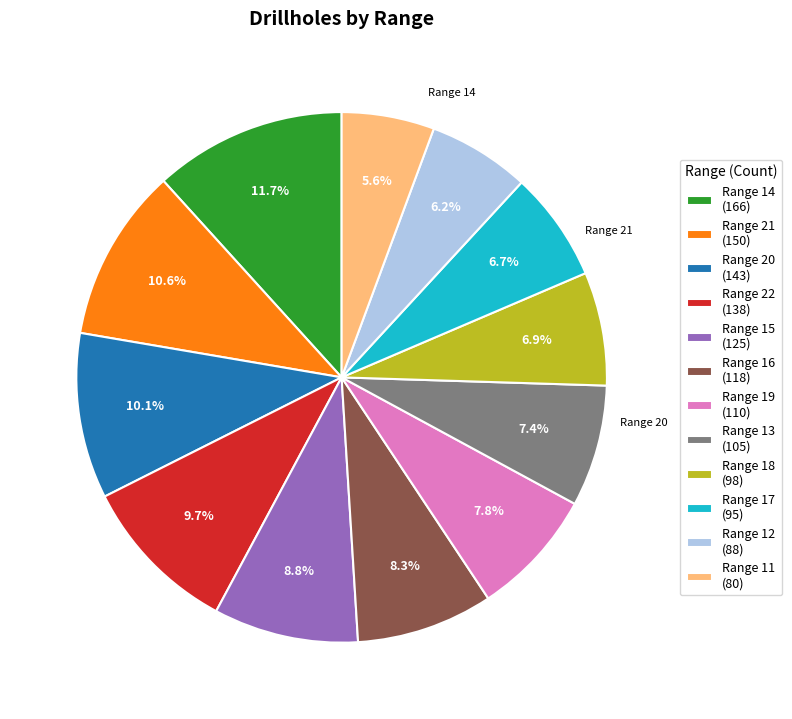

Does any single category account for the majority?

No